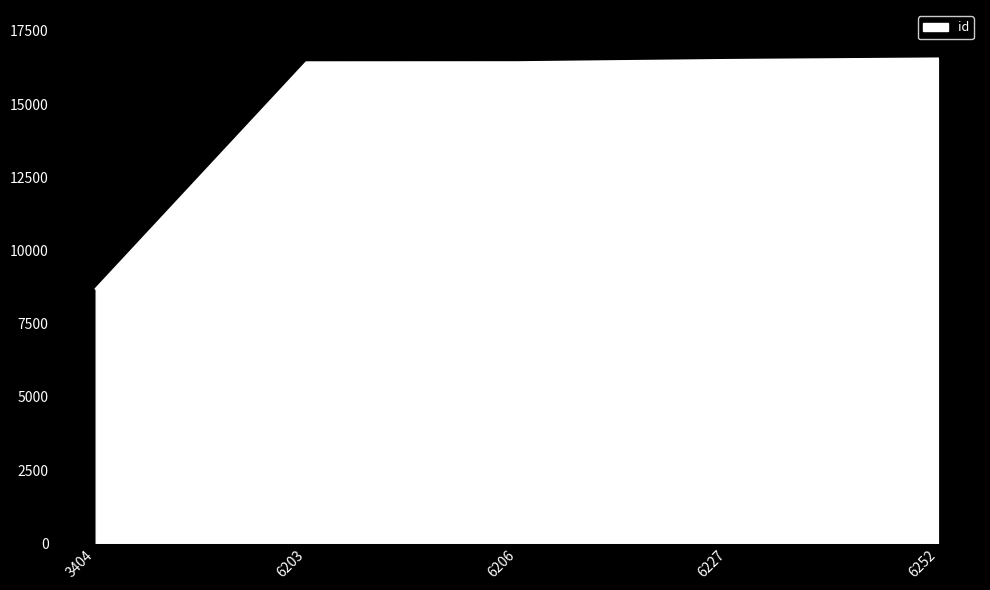

At which label is the value closest to 12623?

6203